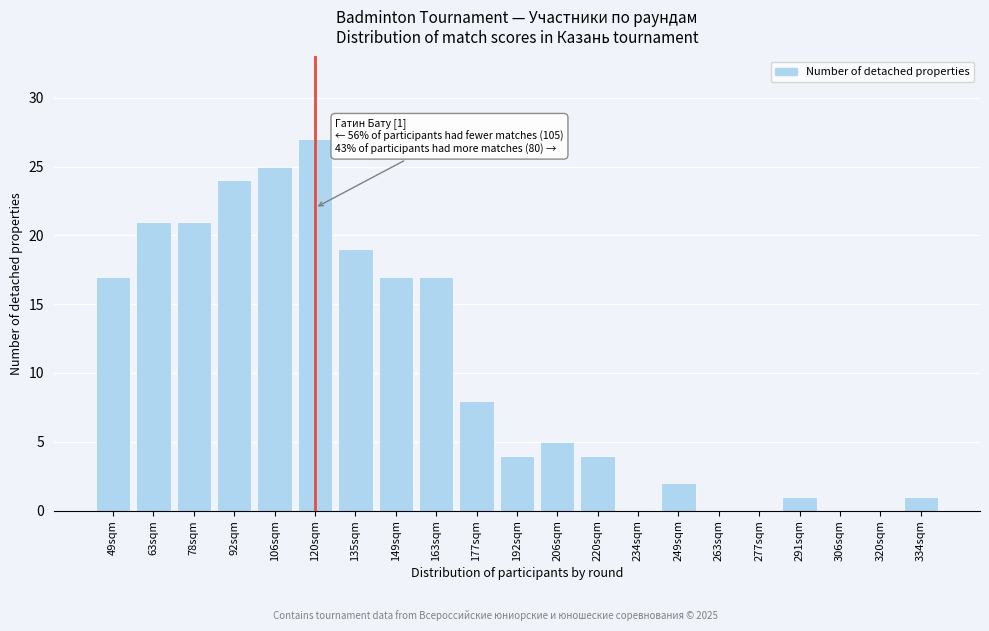

Reading left to right, list all the values displayed in this chart.

49sqm=17	63sqm=21	78sqm=21	92sqm=24	106sqm=25	120sqm=27	135sqm=19	149sqm=17	163sqm=17	177sqm=8	192sqm=4	206sqm=5	220sqm=4	234sqm=0	249sqm=2	263sqm=0	277sqm=0	291sqm=1	306sqm=0	320sqm=0	334sqm=1